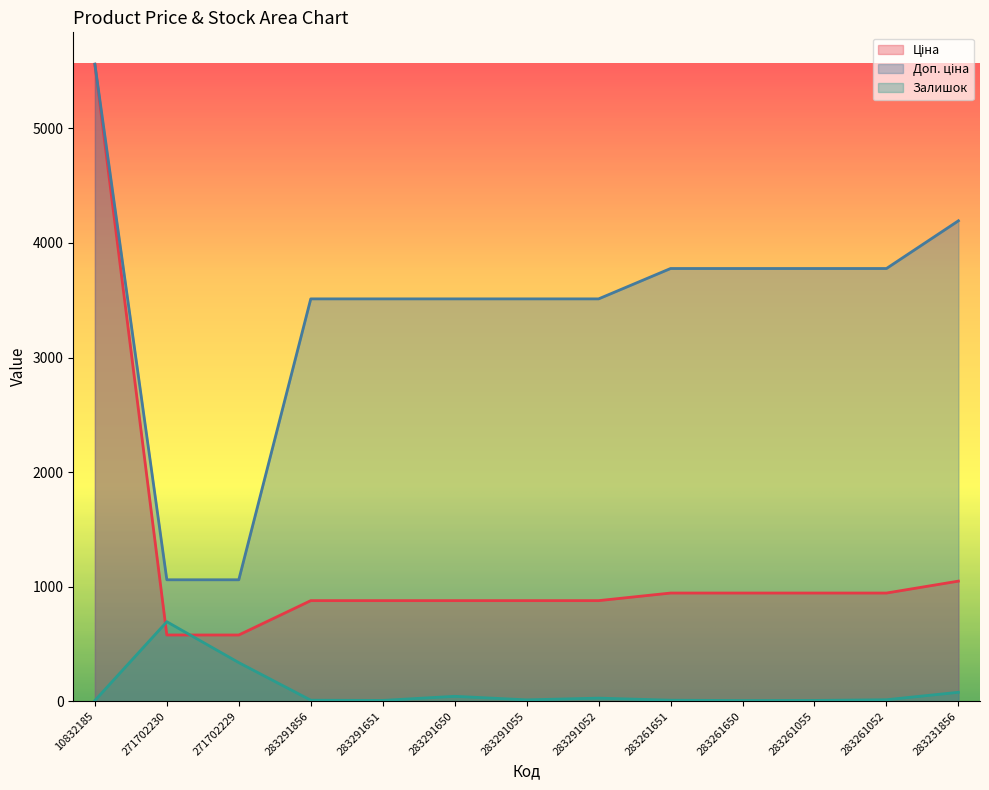

What is the difference between the maximum and second lowest values in the Доп. ціна series?

4500.3